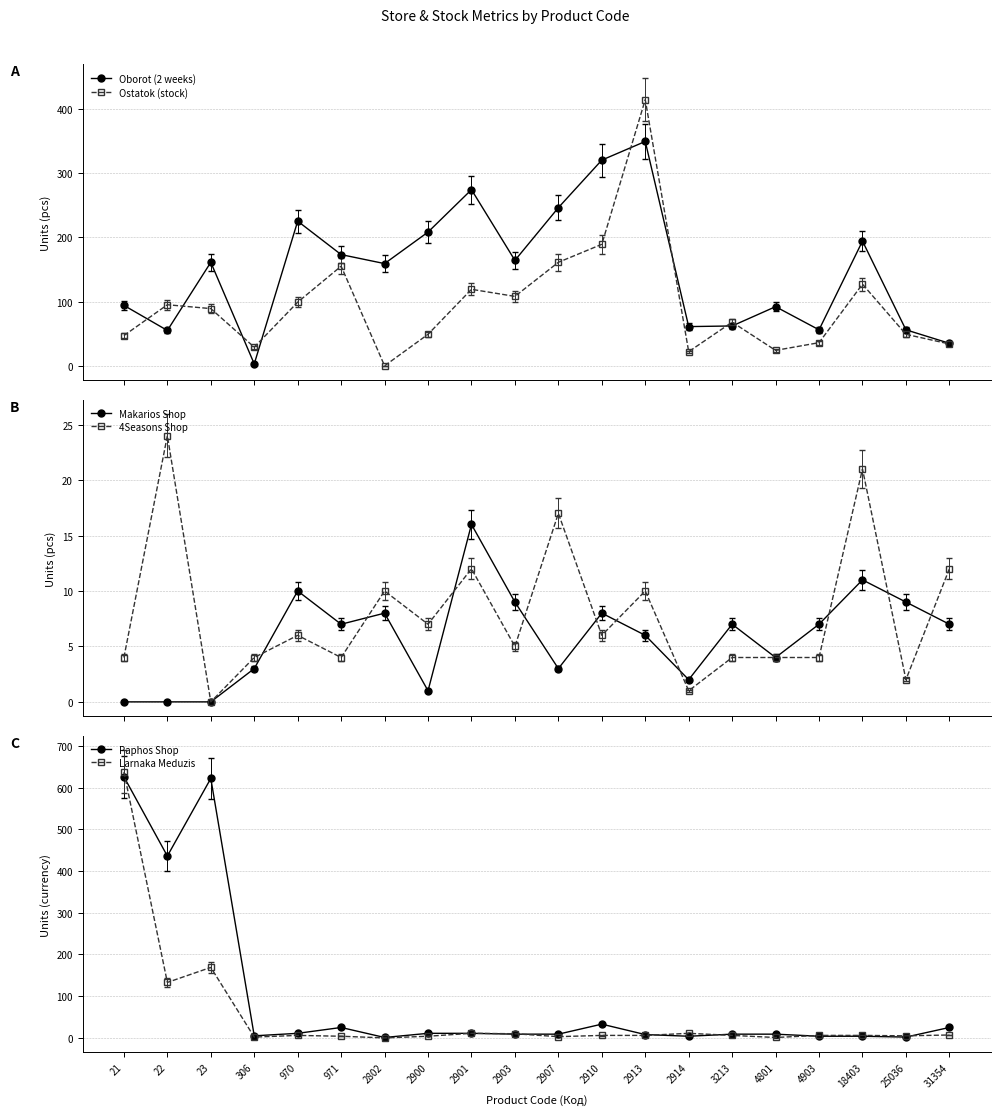

At which category does Makarios Shop reach its first local peak?

970